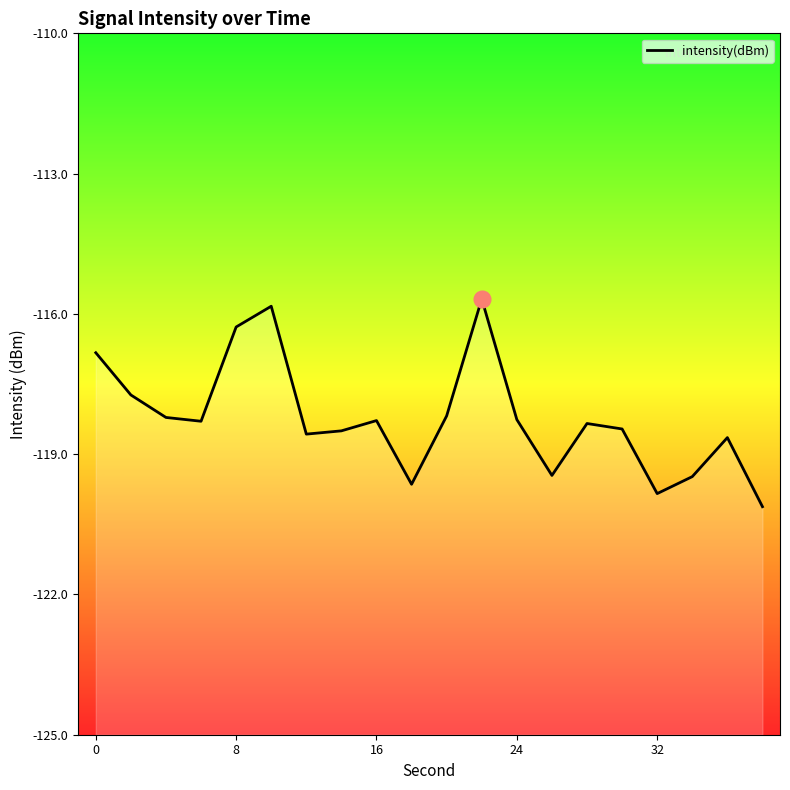

What is the change in value from 8 to 12?

-0.5